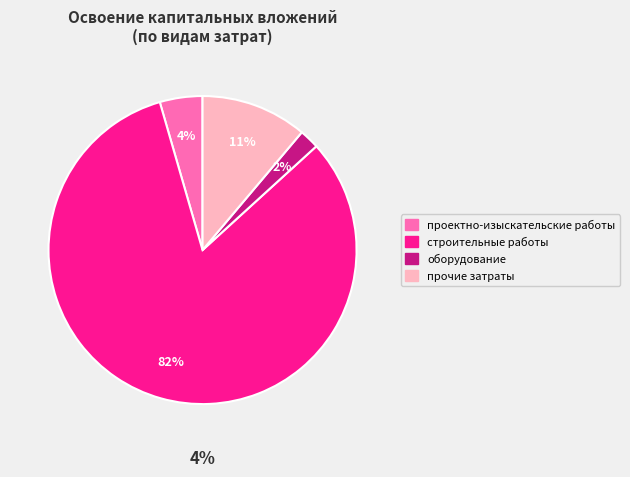

Do строительные работы and оборудование together represent more than half of the pie?

Yes